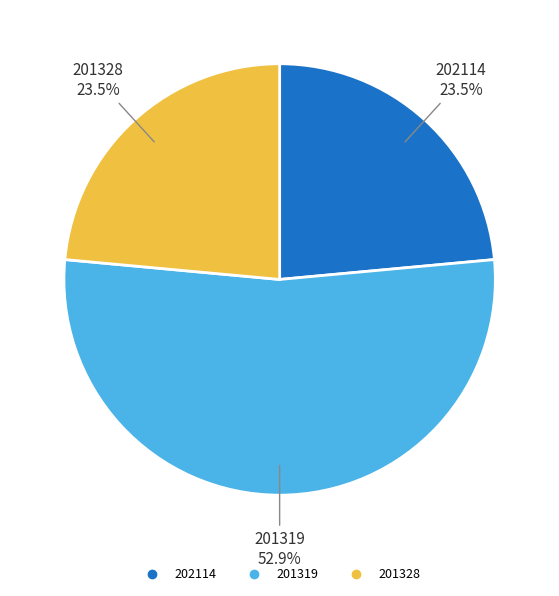

The 201319 slice represents 53% of the pie. True or false?

True